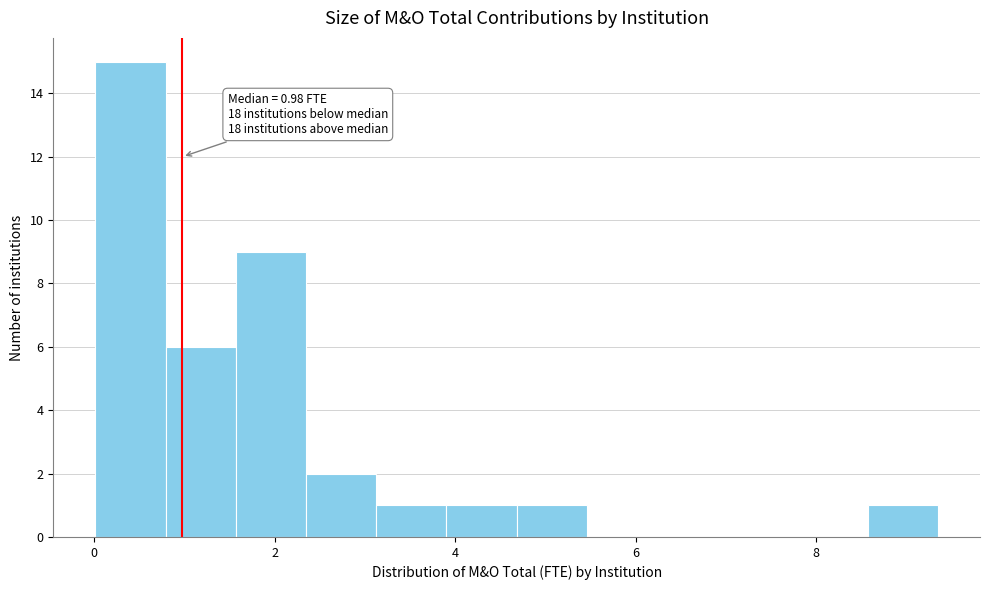

Around what value on the x-axis is the tallest bar? Give the approximate position of its centre, as read against the axis.

0.4